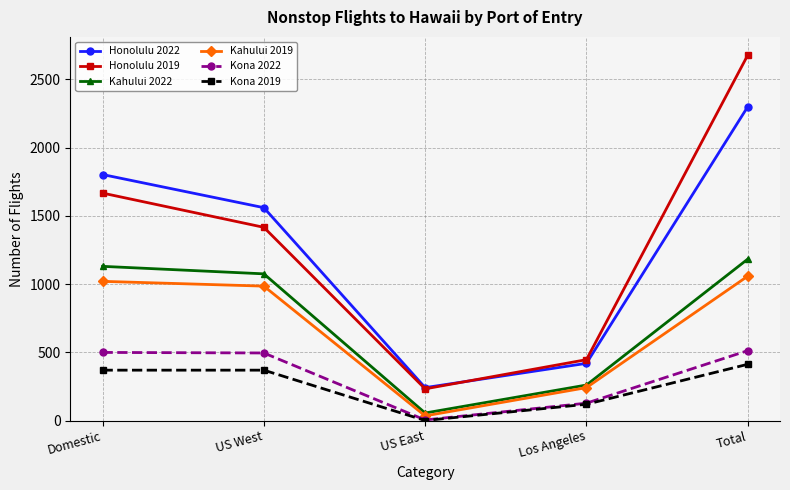

Which category has the highest value across all series?

Total